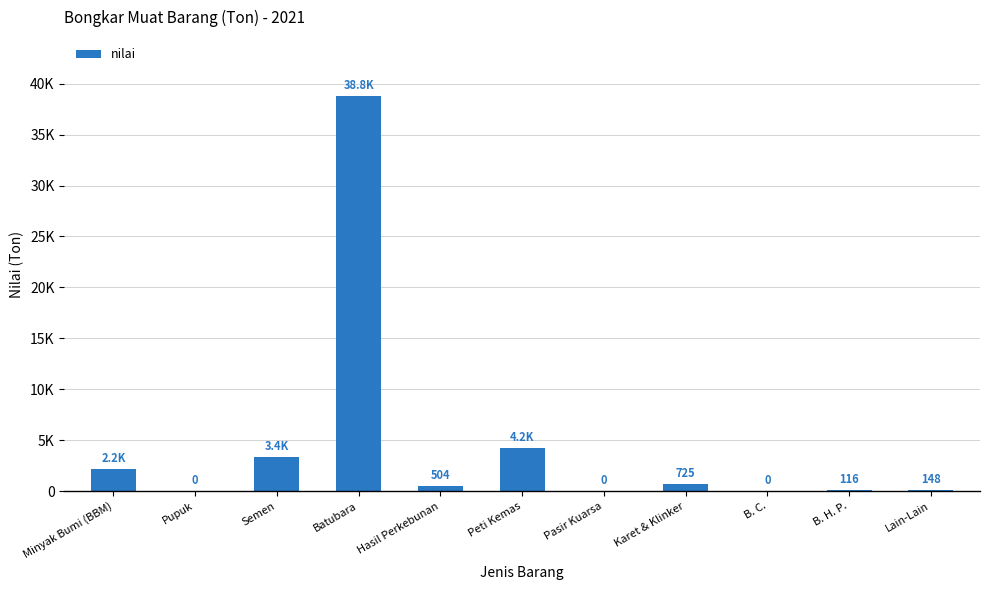

What is the label of the 9th bar from the right?

Semen